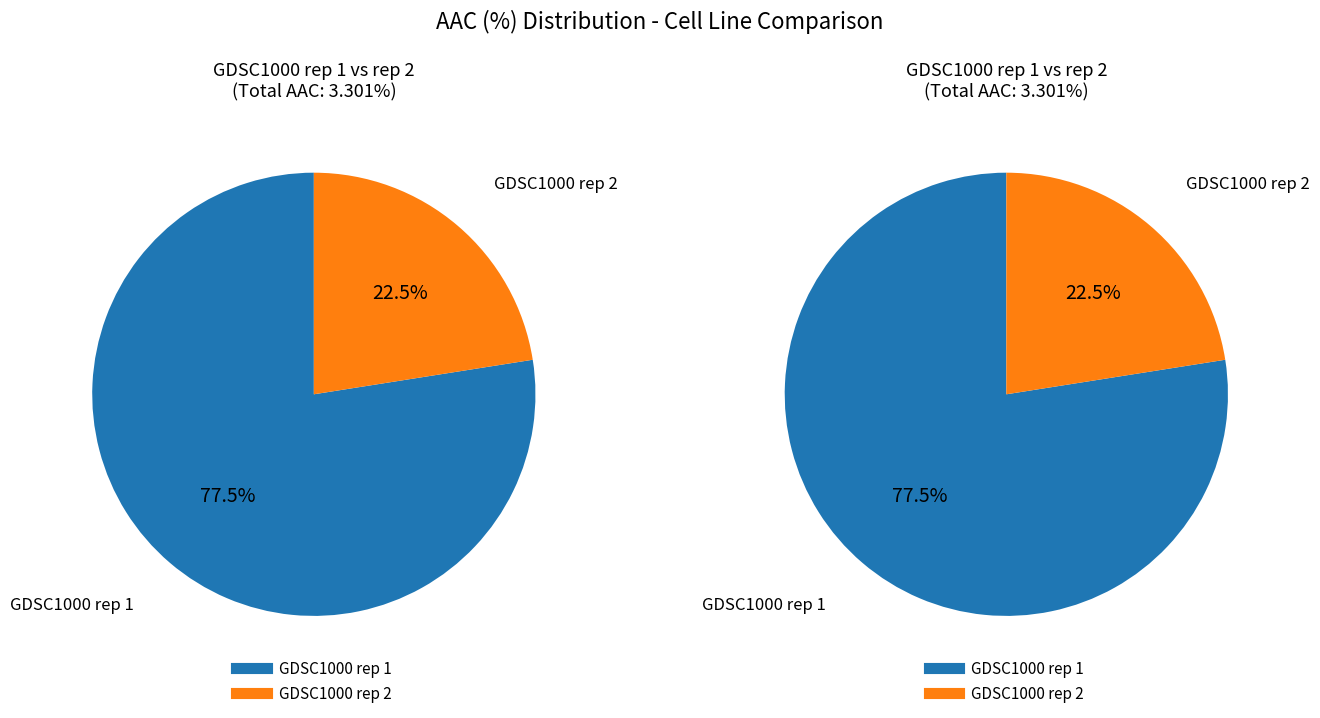

Which slice is the largest?

GDSC1000 rep 1